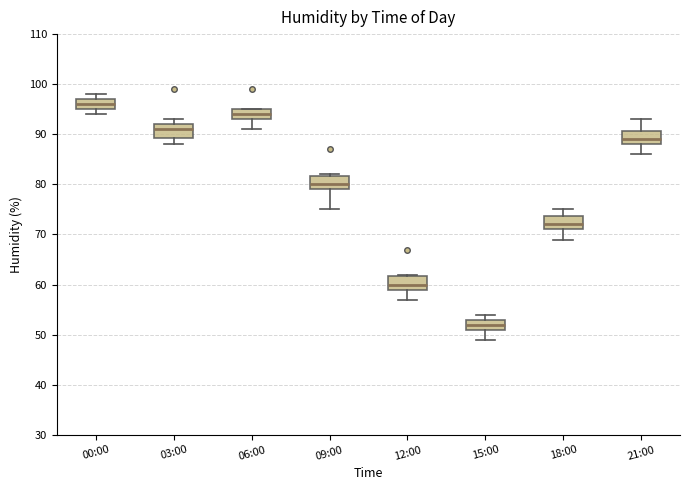

Reading left to right, transcribe this box plot: for each box, give where its median line is, the range the box spans, and where its two whiskers end, as read against the y-axis. The values are not printed on the chart, so give them approximately, as read against the axis.

00:00: median 96, box 95 to 97, whiskers 94 to 98
03:00: median 91, box 89 to 92, whiskers 88 to 93
06:00: median 94, box 93 to 95, whiskers 91 to 95
09:00: median 80, box 79 to 82, whiskers 75 to 82
12:00: median 60, box 59 to 62, whiskers 57 to 62
15:00: median 52, box 51 to 53, whiskers 49 to 54
18:00: median 72, box 71 to 74, whiskers 69 to 75
21:00: median 89, box 88 to 91, whiskers 86 to 93